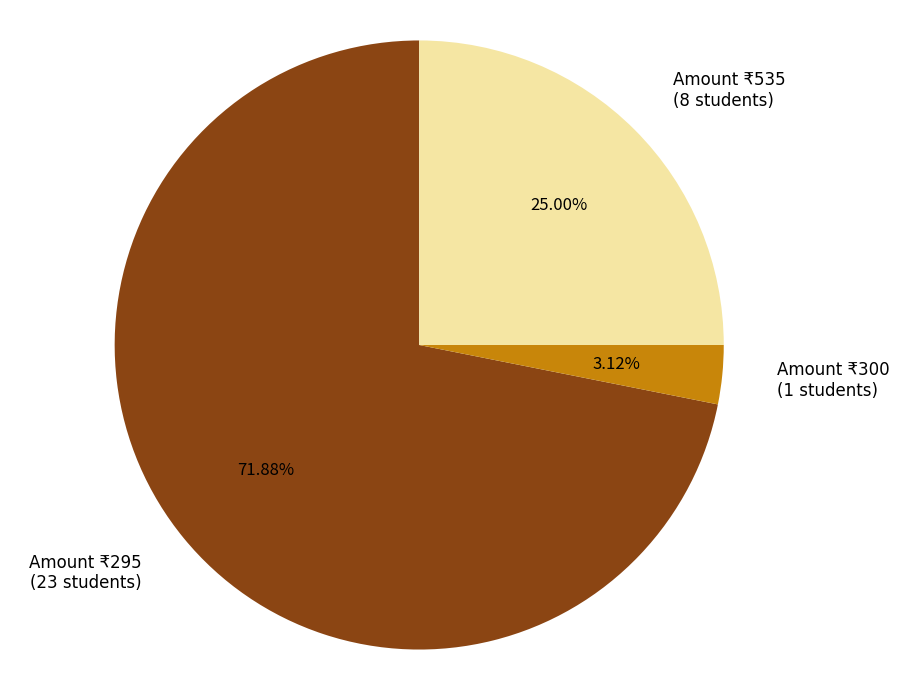

Between Amount ₹300 (1 students) and Amount ₹535 (8 students), which is larger?

Amount ₹535 (8 students)